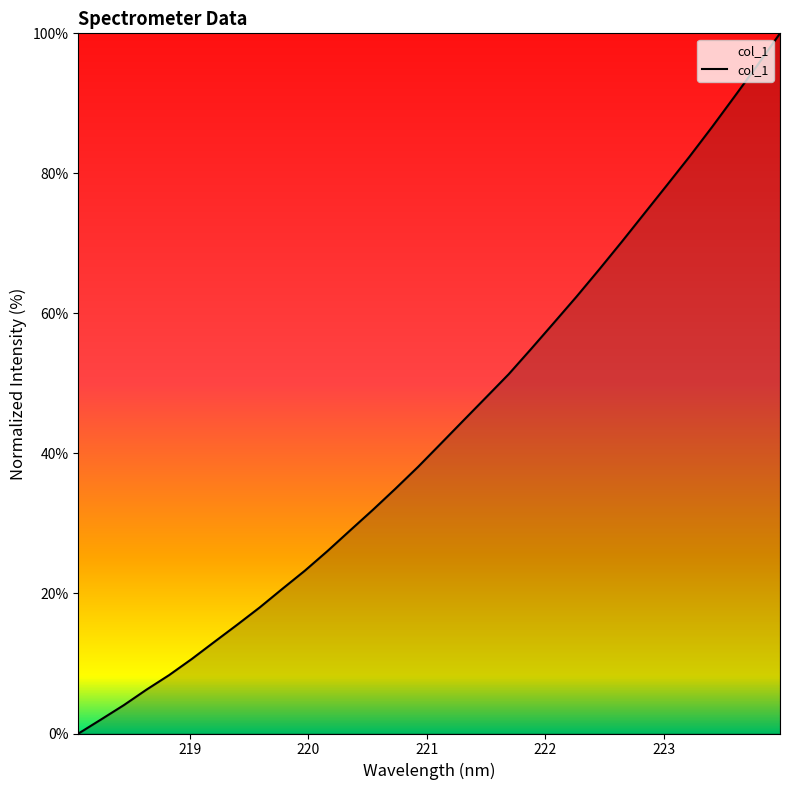

What is the greatest value displayed?

100.0